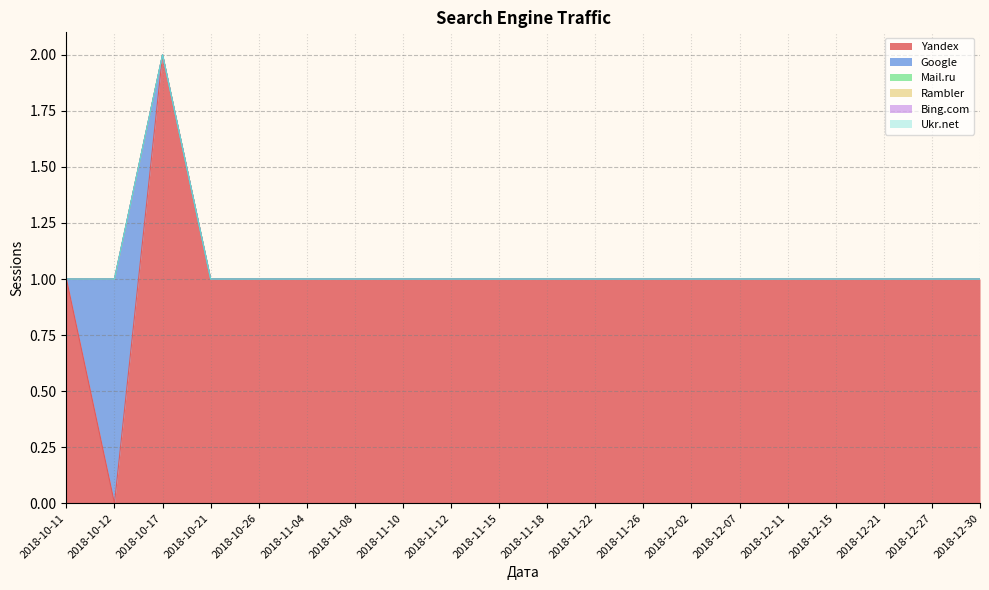

What position from the right is 2018-12-02?

7